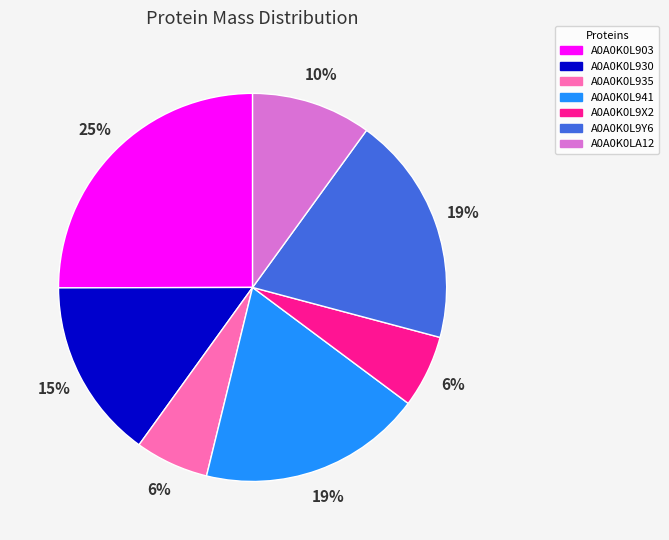

What is the largest slice in the pie chart?

A0A0K0L903